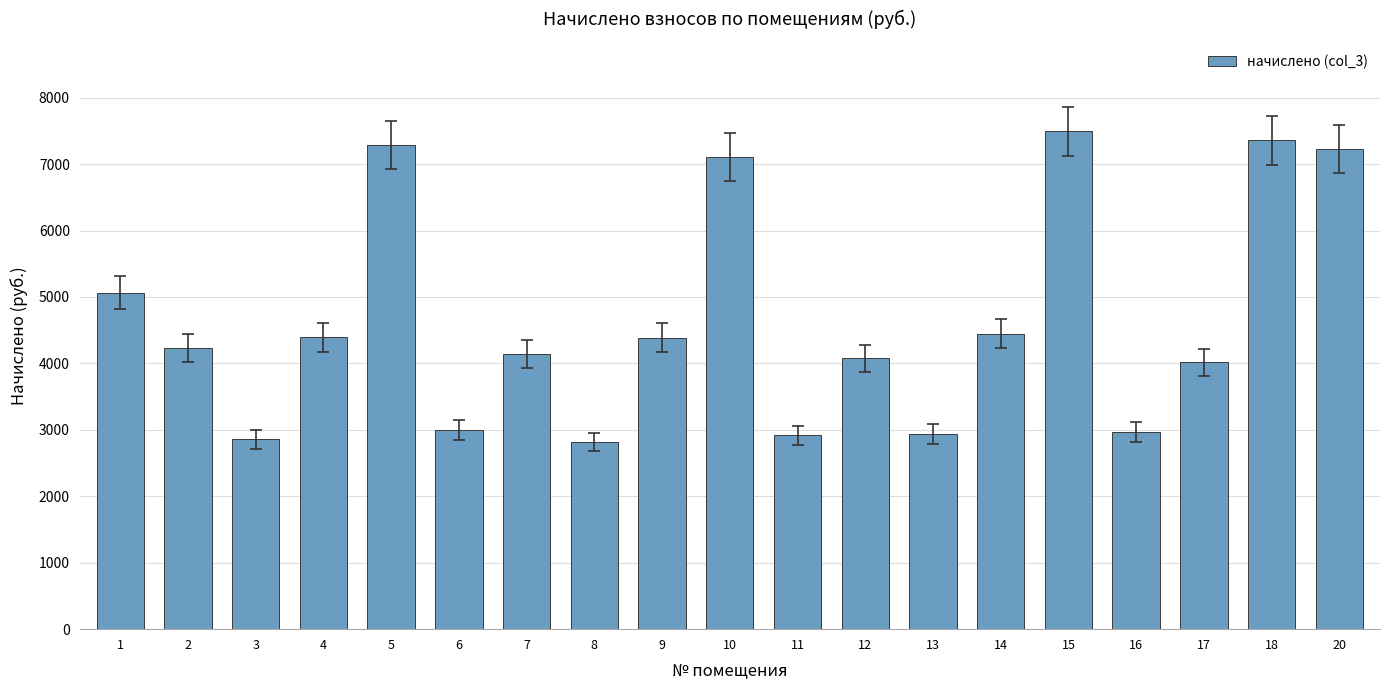

How many values are below 4226?

9